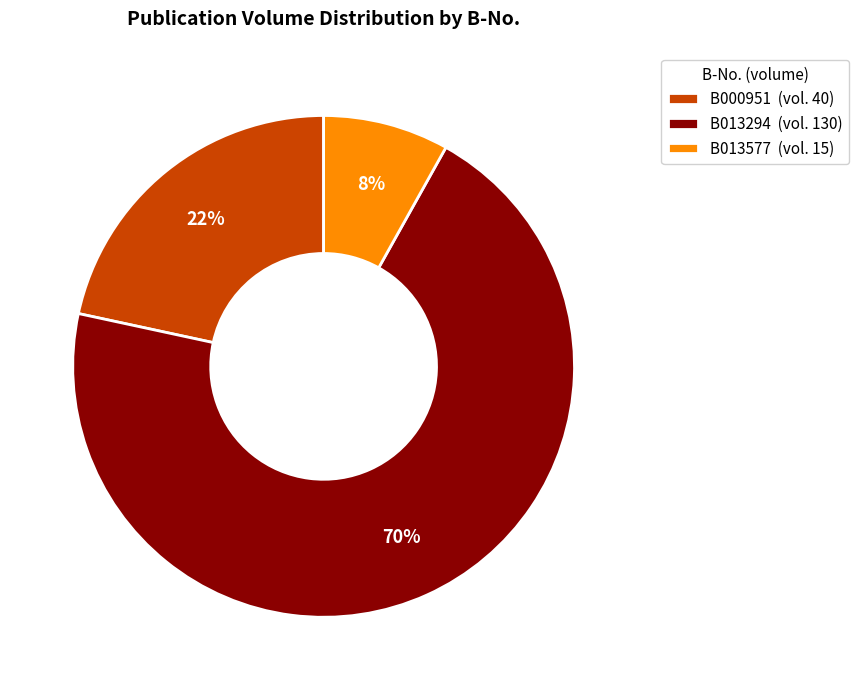

Count the number of slices in the pie.

3